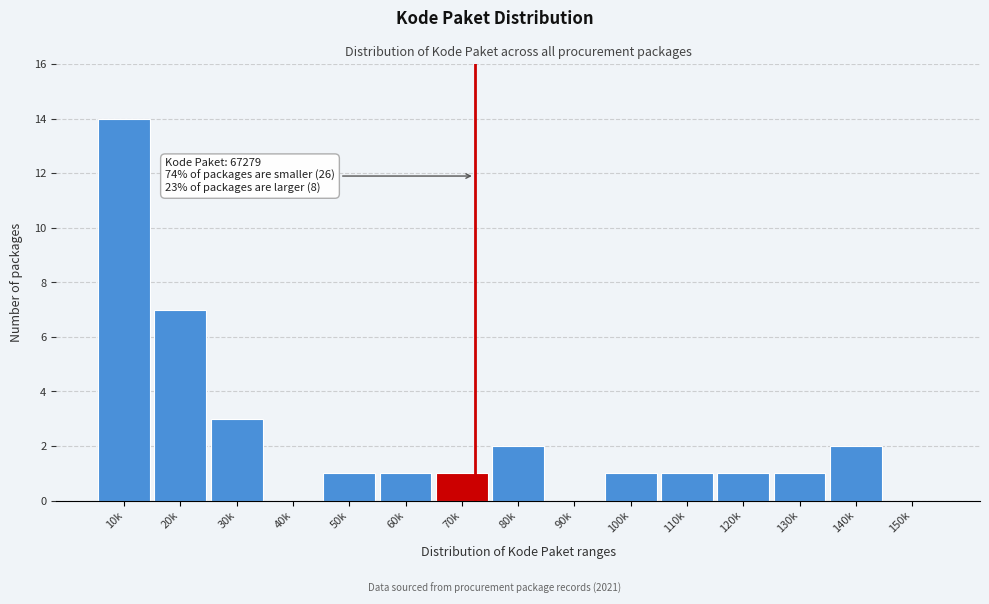

Reading left to right, extract all data points from this chart.

10k=14	20k=7	30k=3	40k=0	50k=1	60k=1	70k=1	80k=2	90k=0	100k=1	110k=1	120k=1	130k=1	140k=2	150k=0